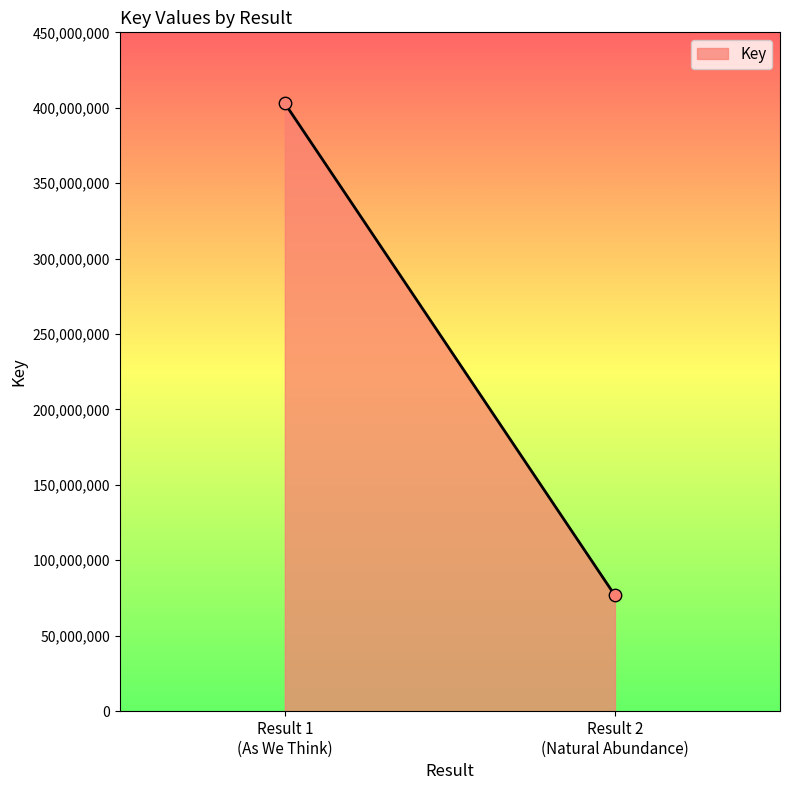

What is the range of Y values (max minus min)?

326244345